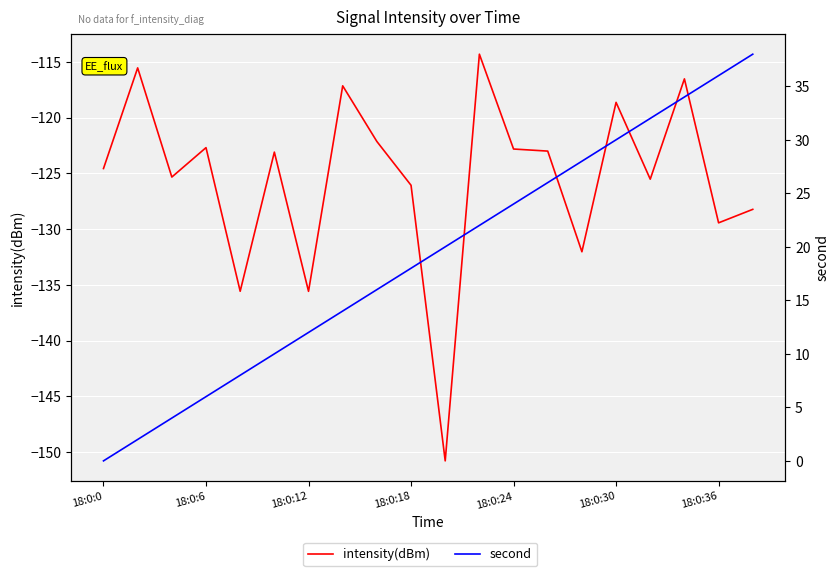

What is the difference between the maximum and minimum values in the intensity(dBm) series?

36.5